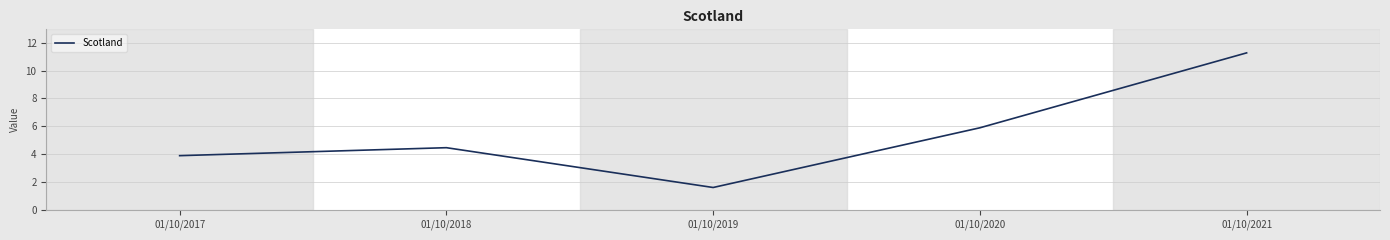

The value at 01/10/2018 is 3.1. True or false?

False